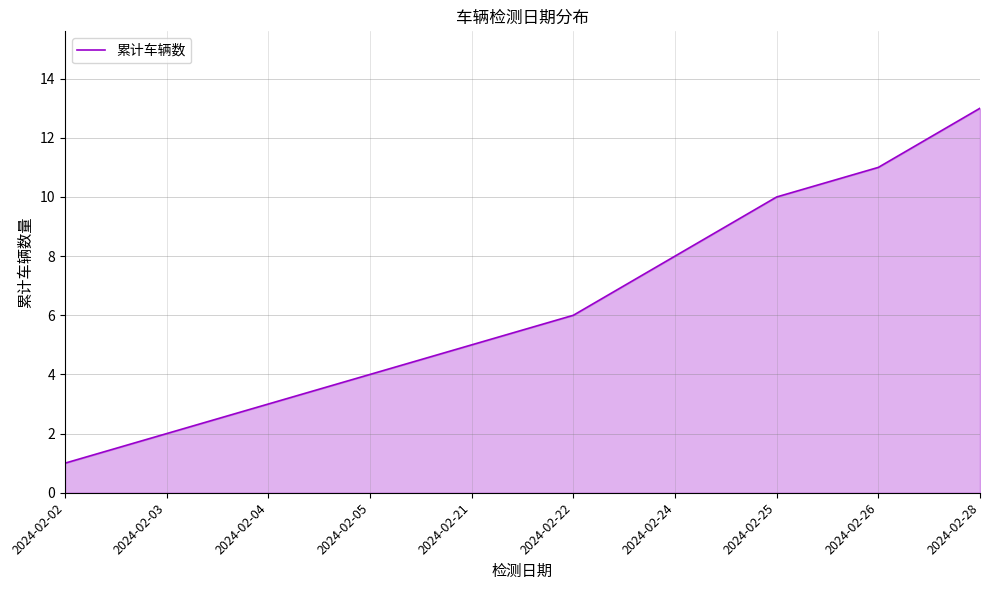

True or false: the data shows 6 at 2024-02-22.

True